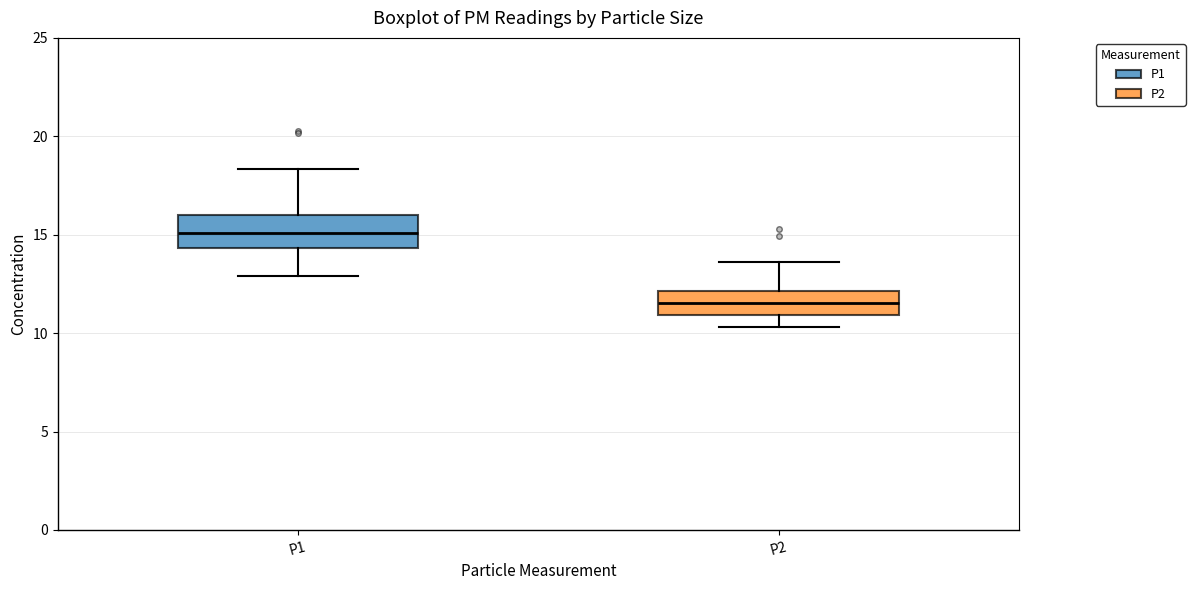

Which box has the highest median line?

P1